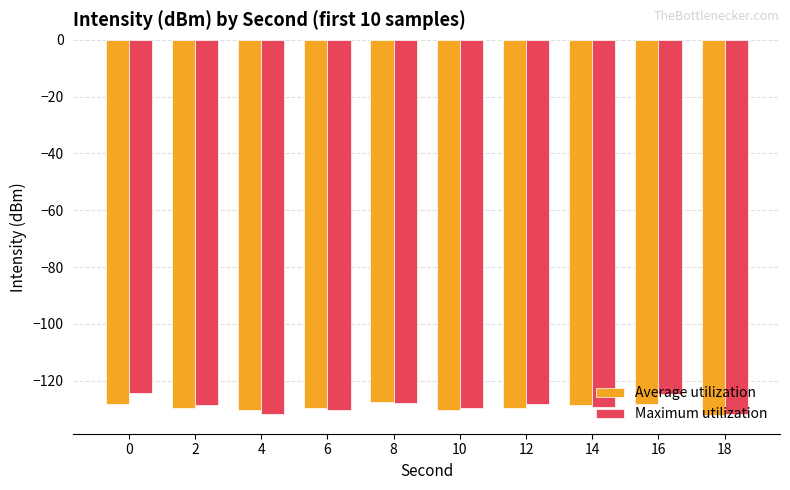

What is the difference between the second highest and second lowest values in the Average utilization series?

2.2